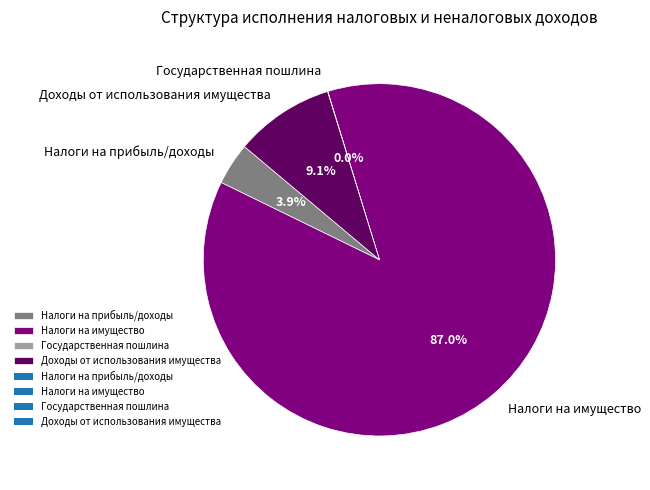

Is there any slice that represents more than half of the pie?

Yes